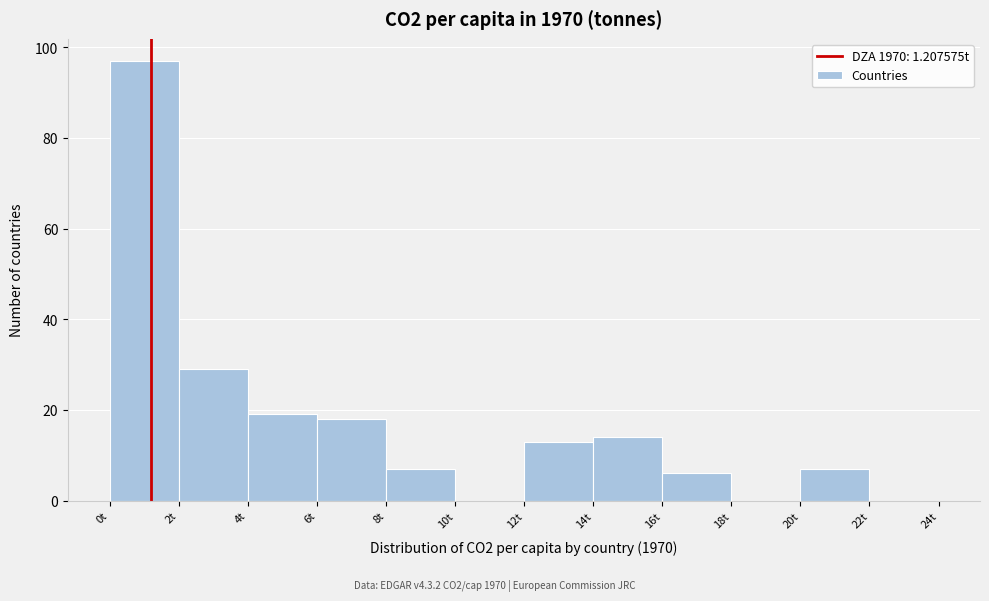

Which range on the x-axis has the tallest bar?

0 to 2